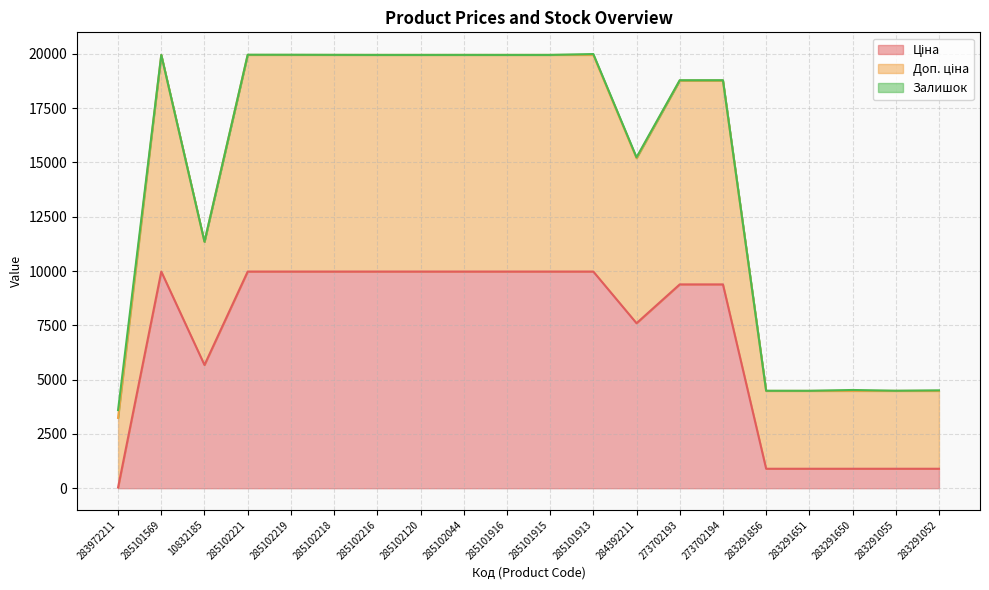

How many values in the Доп. ціна series are below 19949?

10